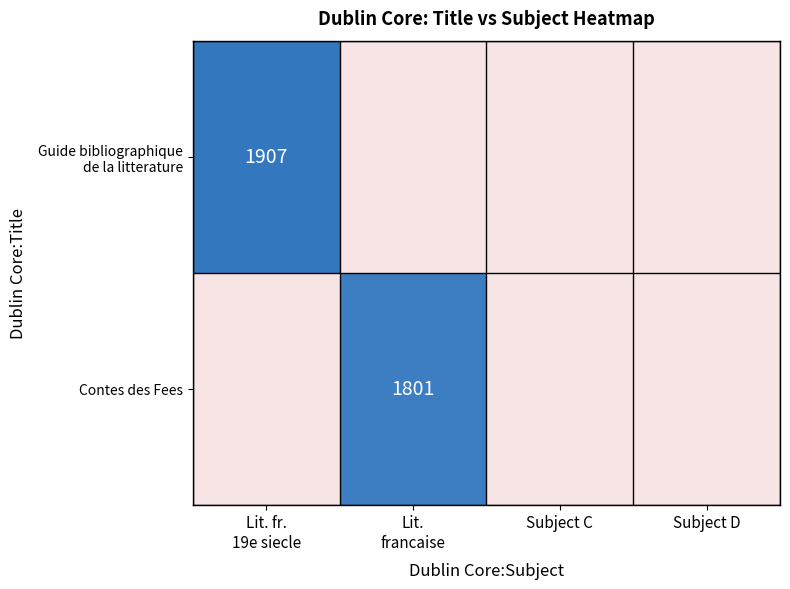

What is the sum of the Guide bibliographique de la litterature values at Lit. fr. 19e siecle and Subject D?

1907